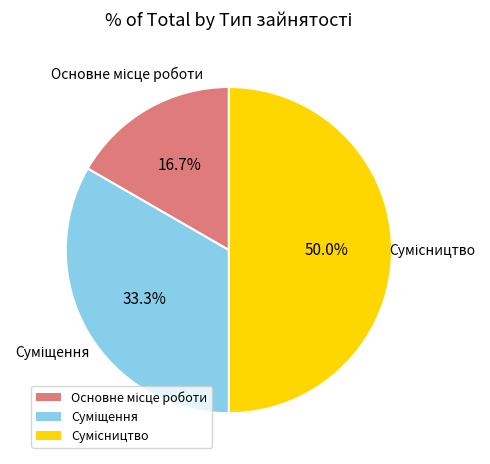

Is it true that Основне місце роботи is 17% of the pie?

True